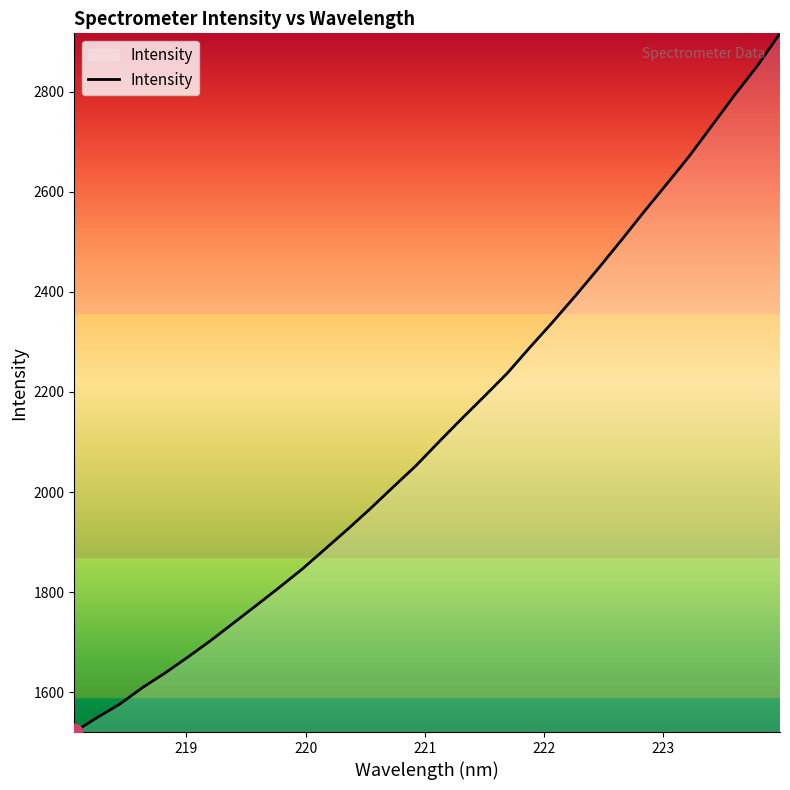

What is the difference between the maximum and minimum values?

1395.8